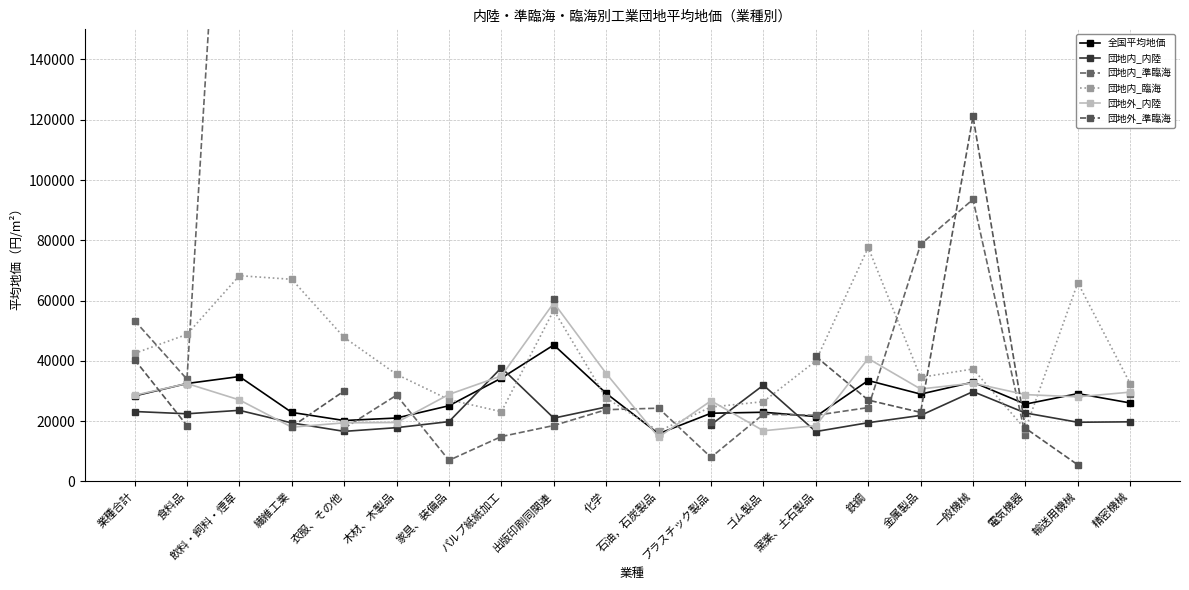

True or false: 全国平均地価 has a value of 38923.2 at 輸送用機械.

False